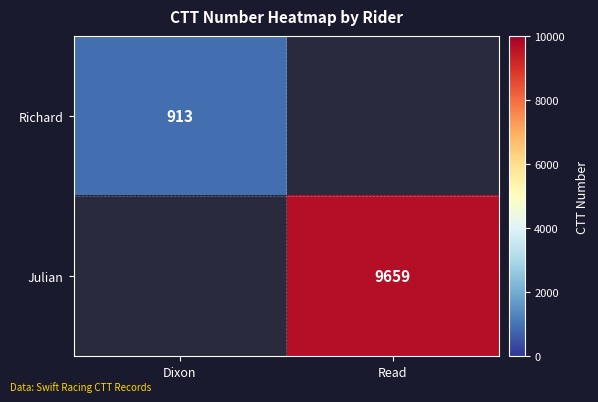

The value of Julian at Read is 14403. True or false?

False